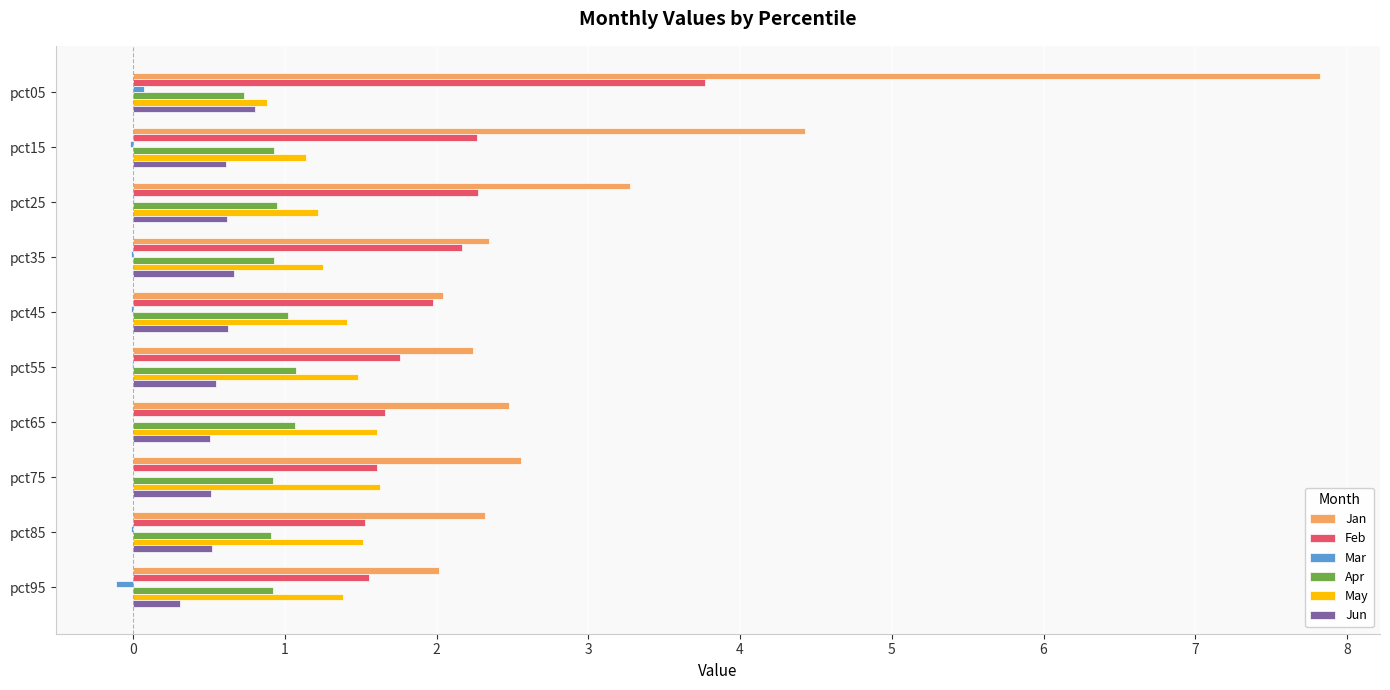

Is the value of May at pct55 greater than the value of Apr at pct85?

Yes